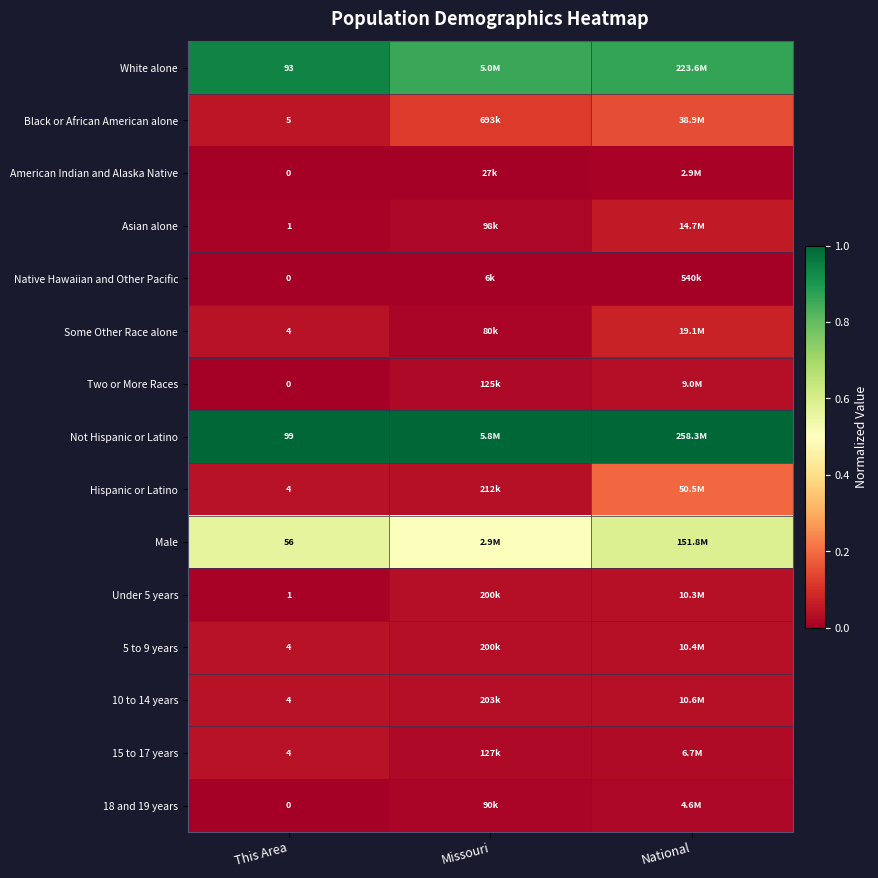

Which category has the lowest value in the Asian alone series?

This Area